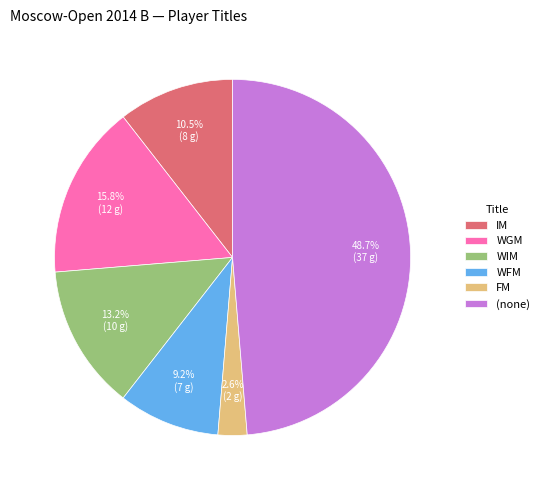

Is there any slice that represents more than half of the pie?

No